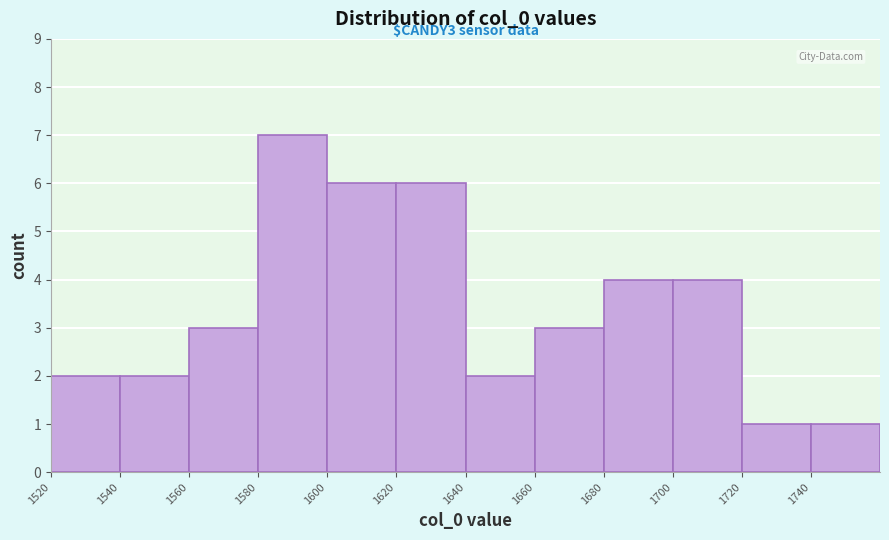

Over which range of the x-axis is the bar tallest?

1580 to 1600